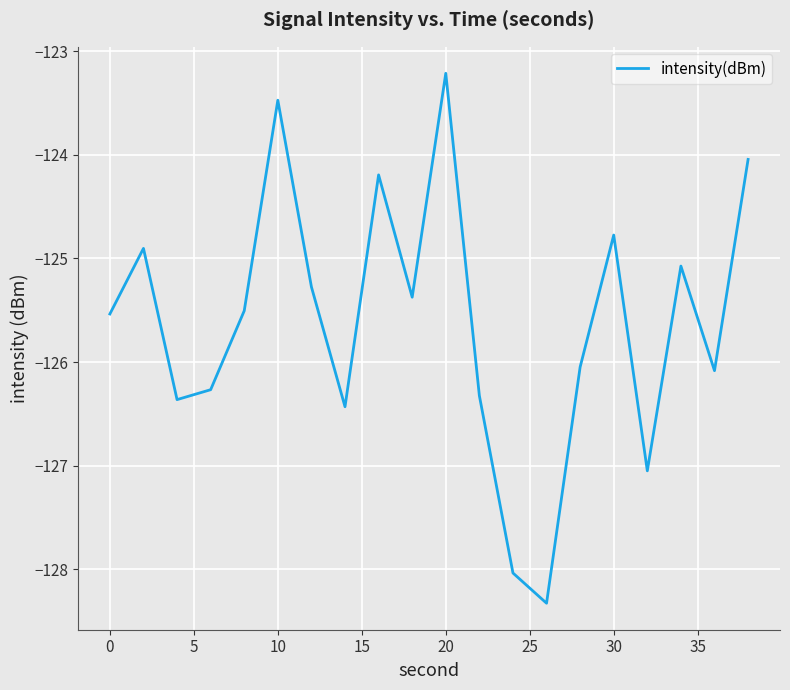

Is this an area chart (filled region under the line)?

No